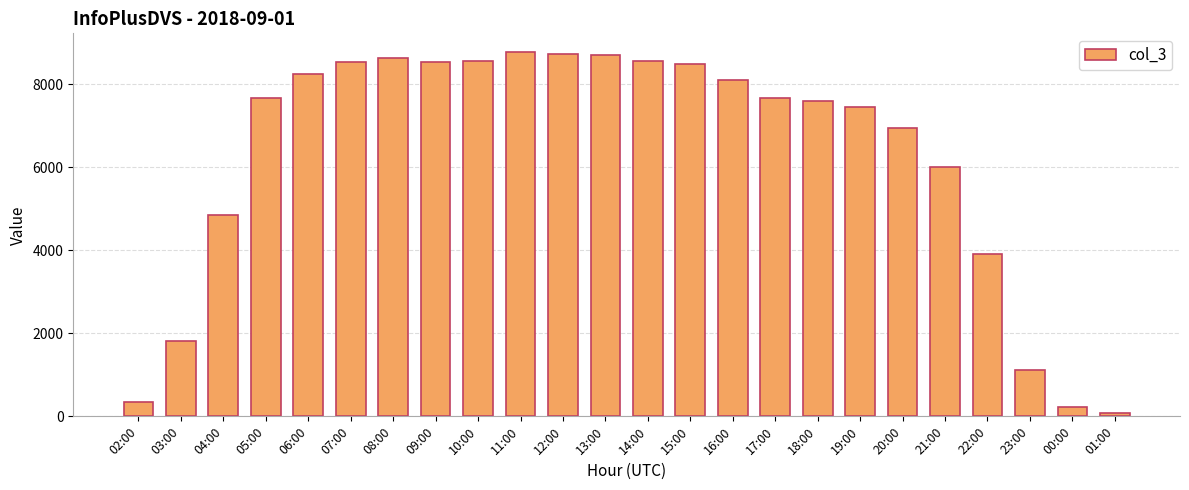

Where is the data nearest to the value 4437?

04:00